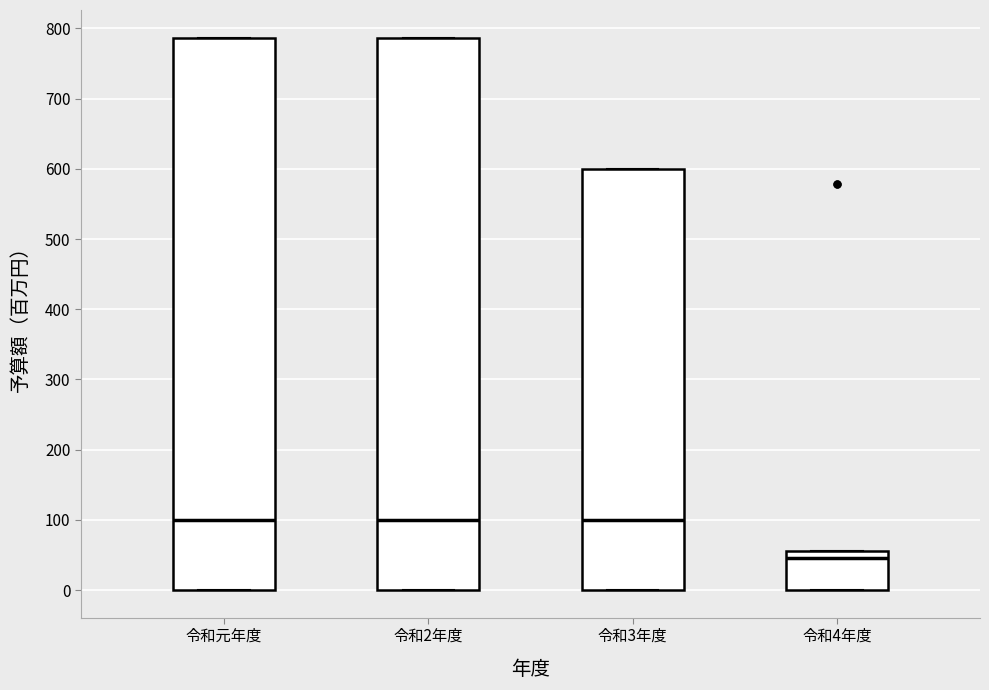

Where is the upper edge of the box for 令和3年度 on the y-axis? The values are not printed on the chart, so give them approximately, as read against the axis.

600